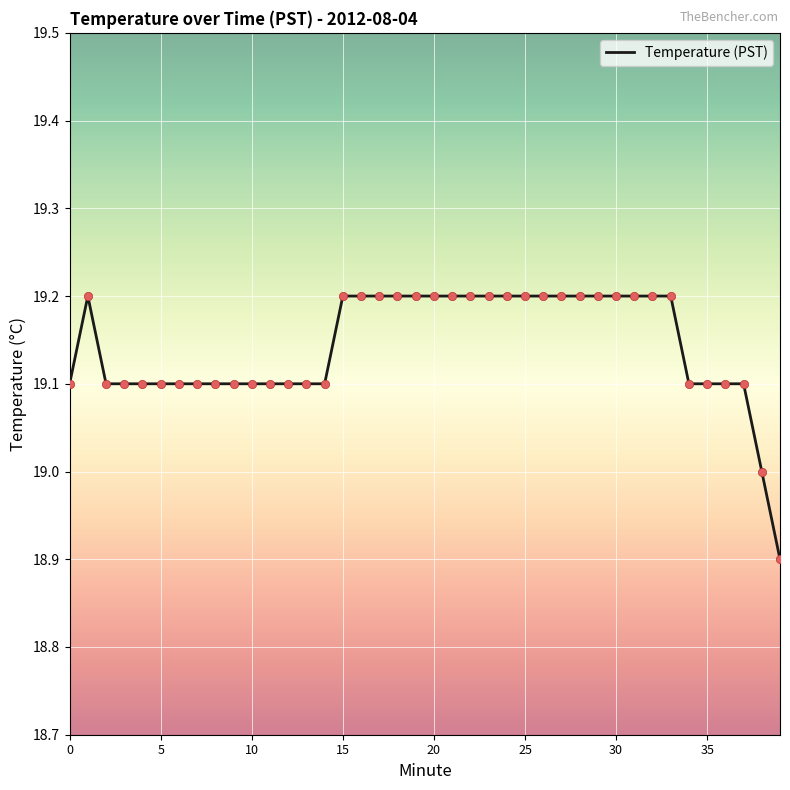

What is the difference between the maximum and minimum values?

0.3